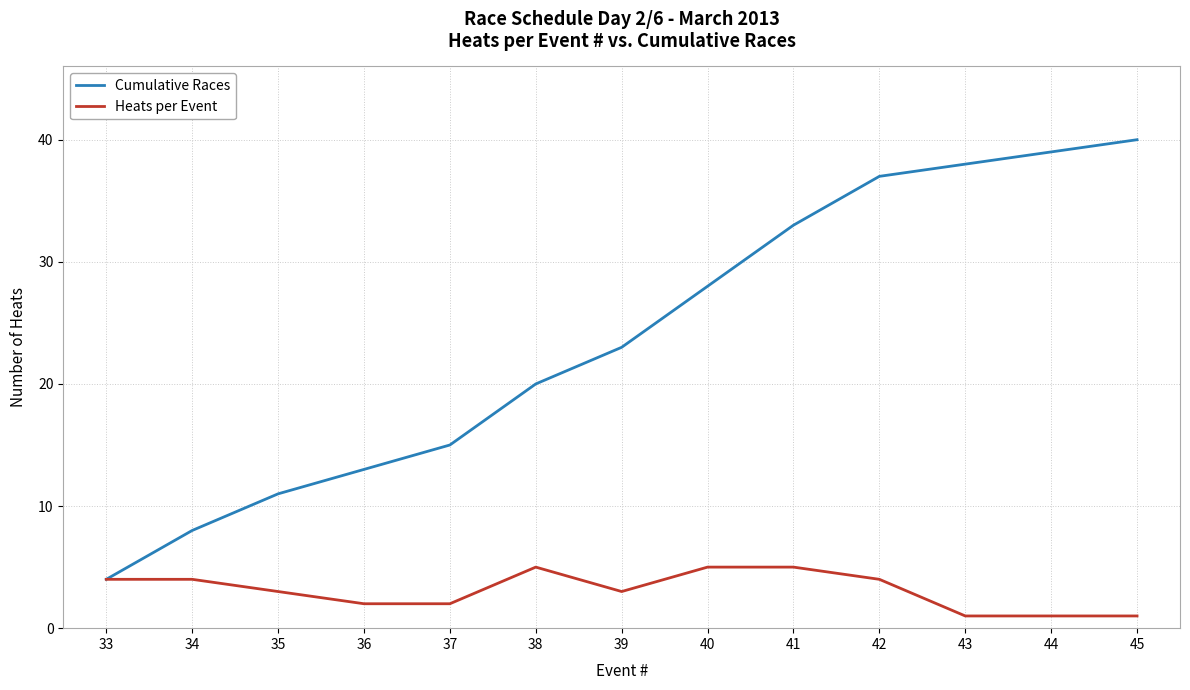

What is the highest value of the Cumulative Races series?

40